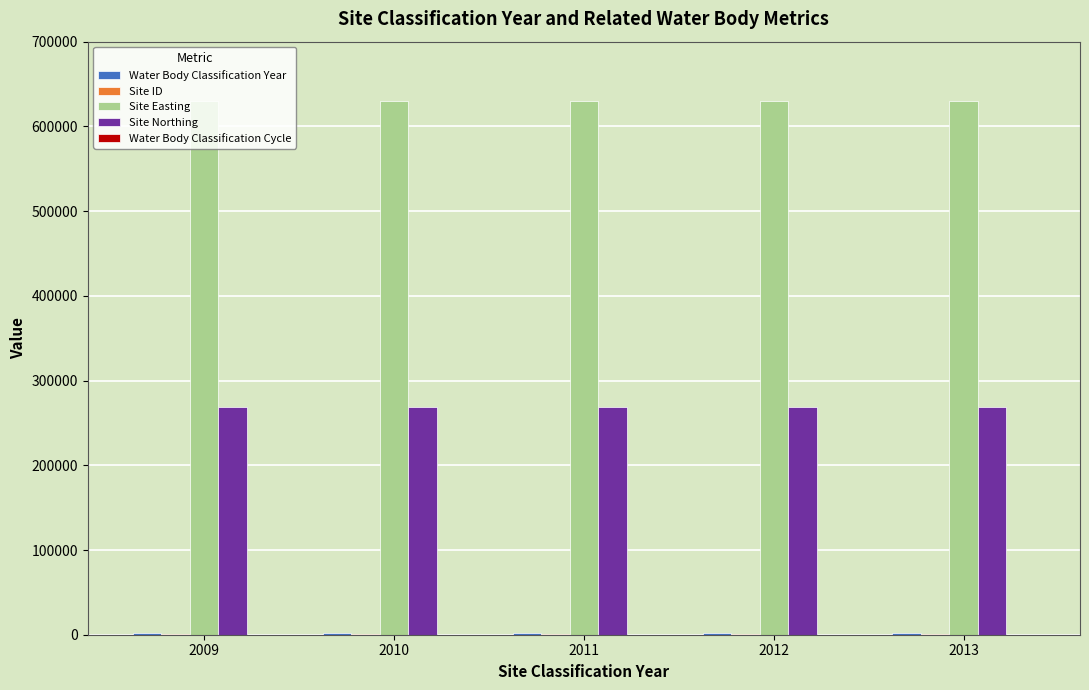

Are the bars grouped side by side (vs. stacked)?

Yes